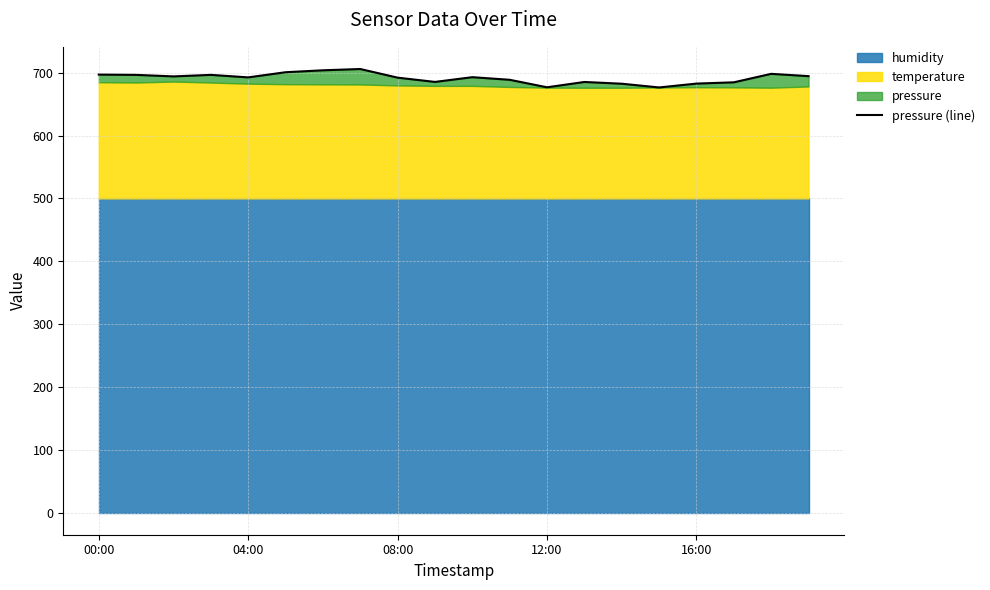

What is the difference between the maximum and minimum values?

29.3